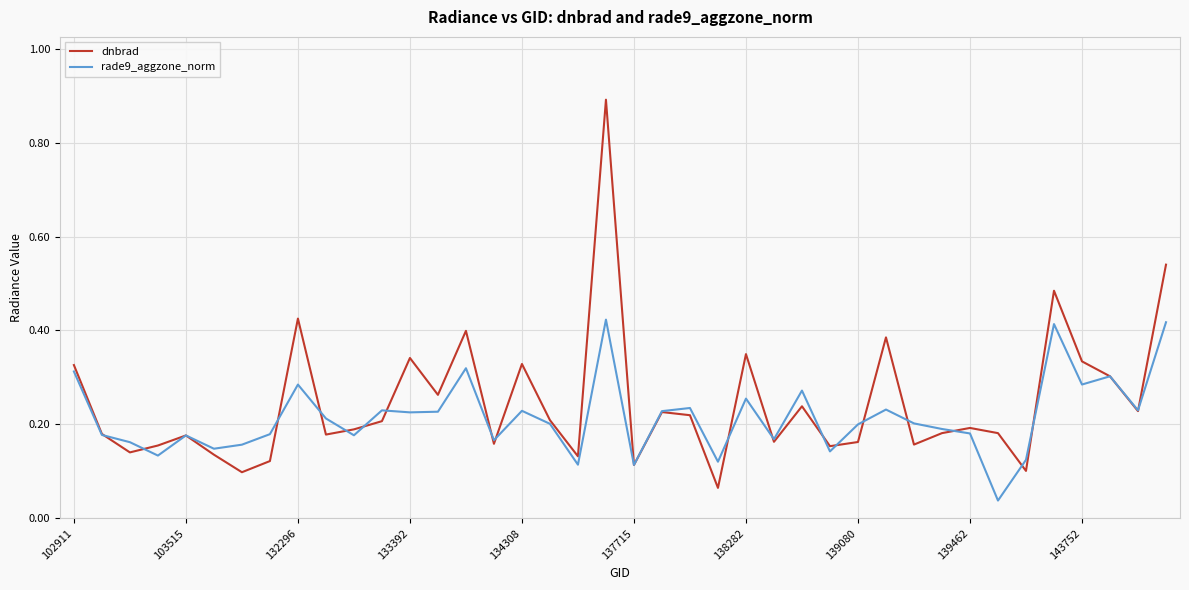

What is the maximum value shown in the chart?

0.9